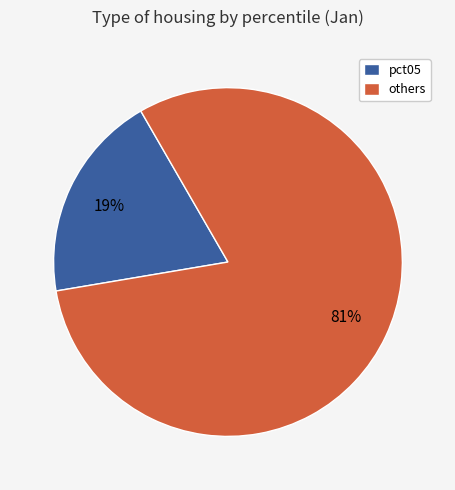

Which category has the biggest portion of the pie?

others